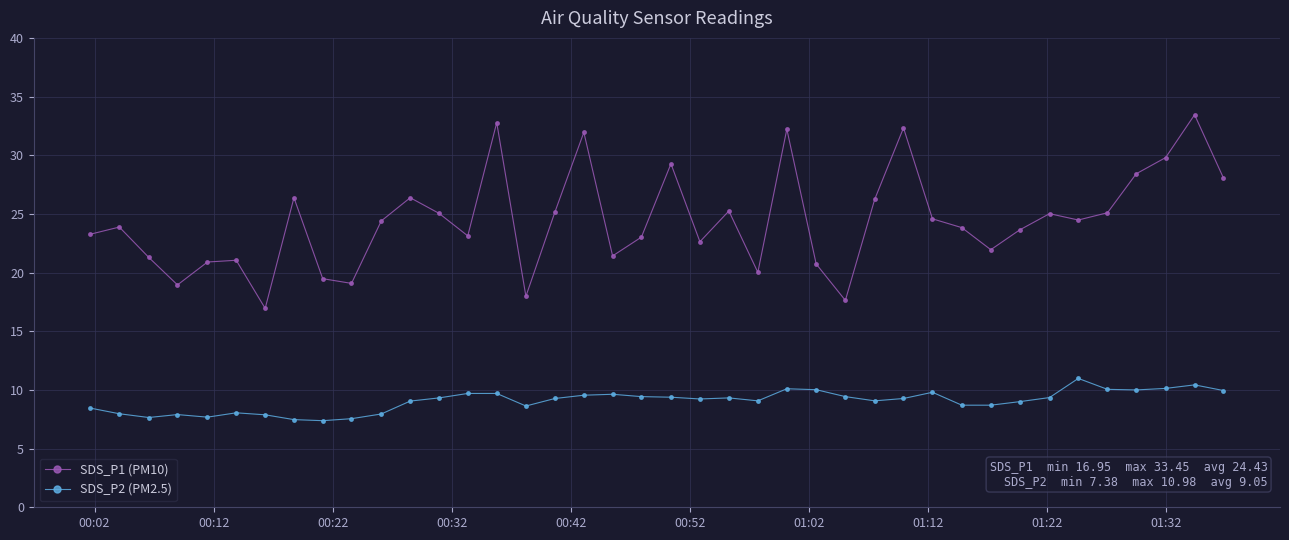

List the series in order of their overall mean, lowest first.

SDS_P2 (PM2.5), SDS_P1 (PM10)